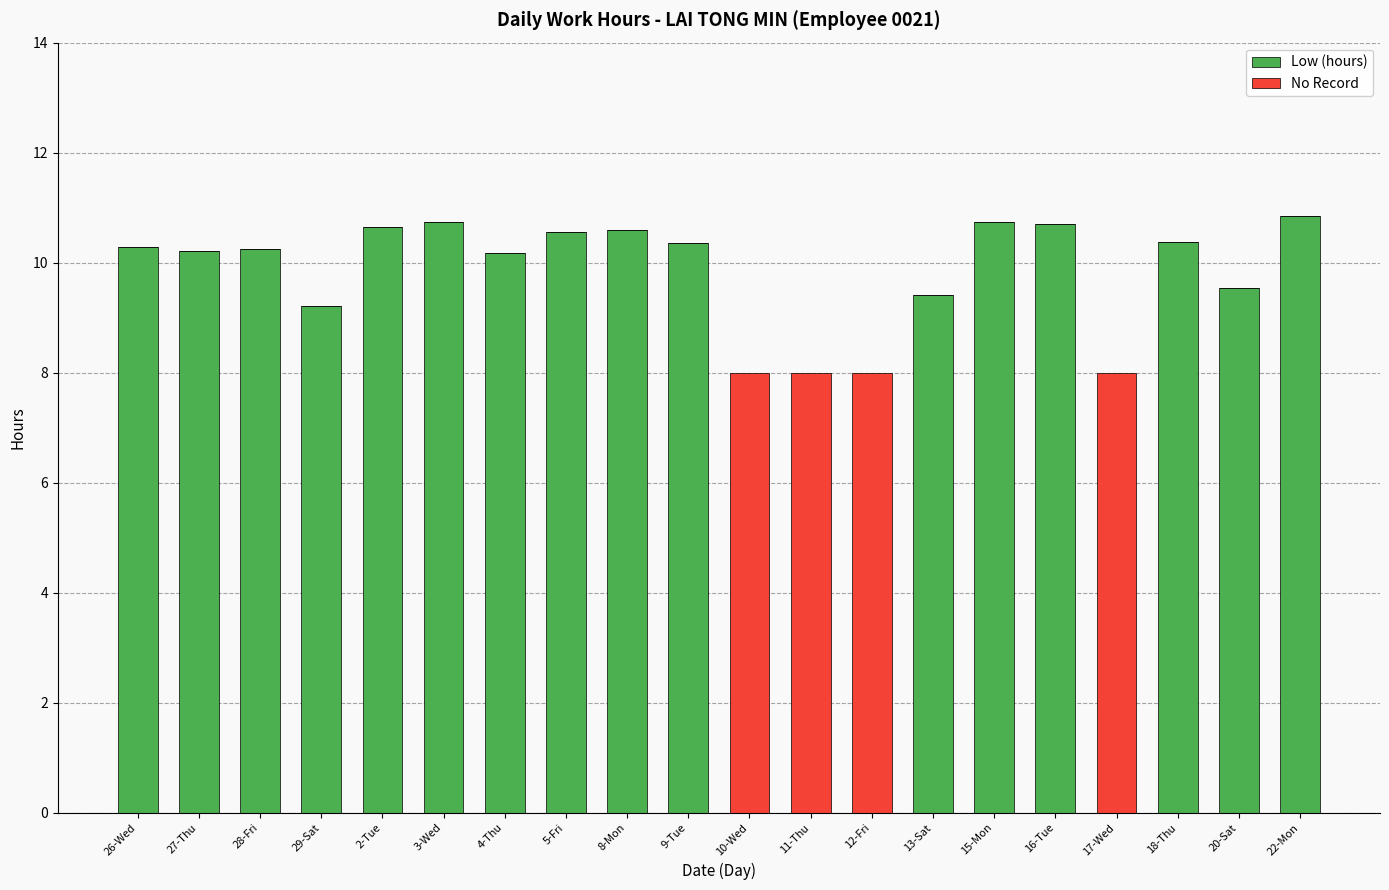

What is the sum of the Low (hours) values at 29-Sat and 13-Sat?

18.6